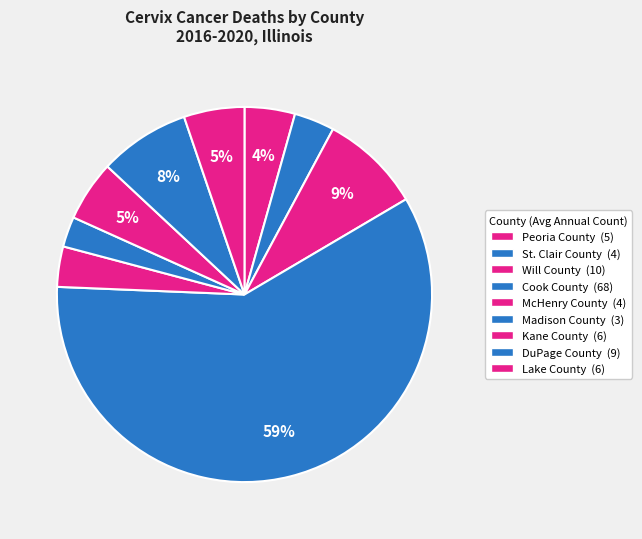

How many slices are in this pie chart?

9